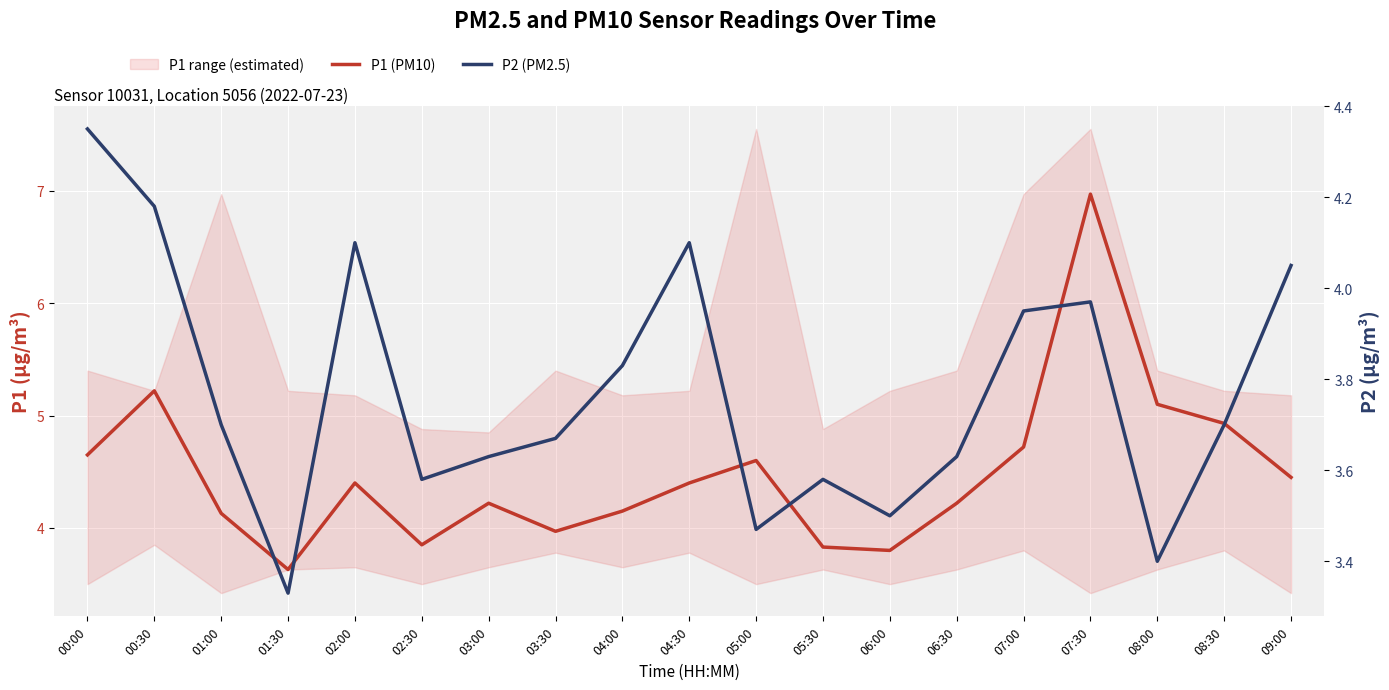

At which label is P1 (PM10) closest to 5?

08:30